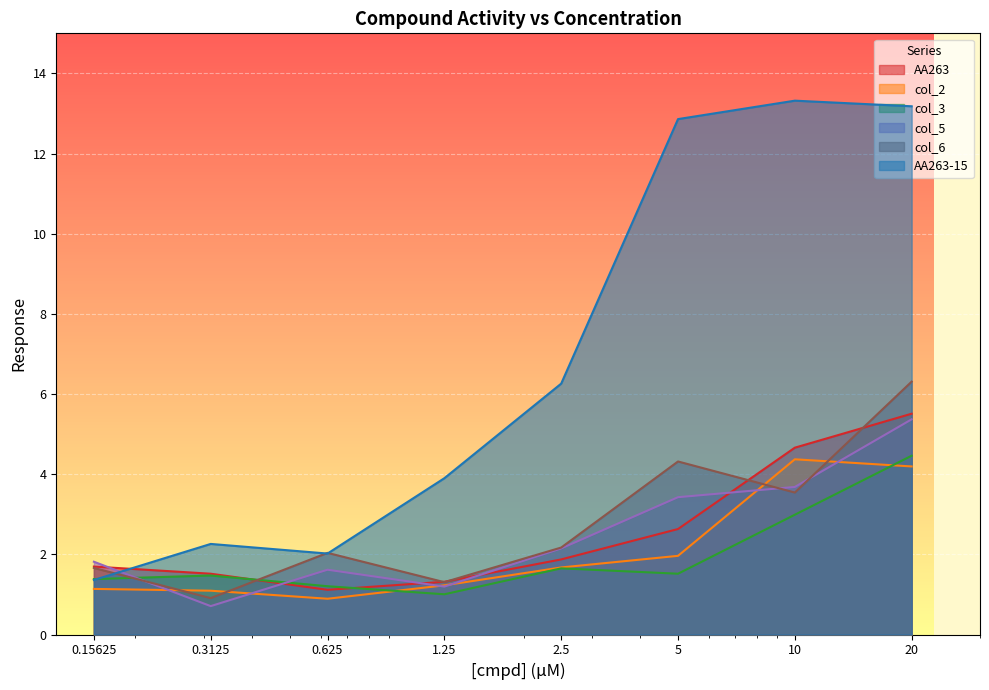

The col_2 series shows 1.7 at 10. True or false?

False